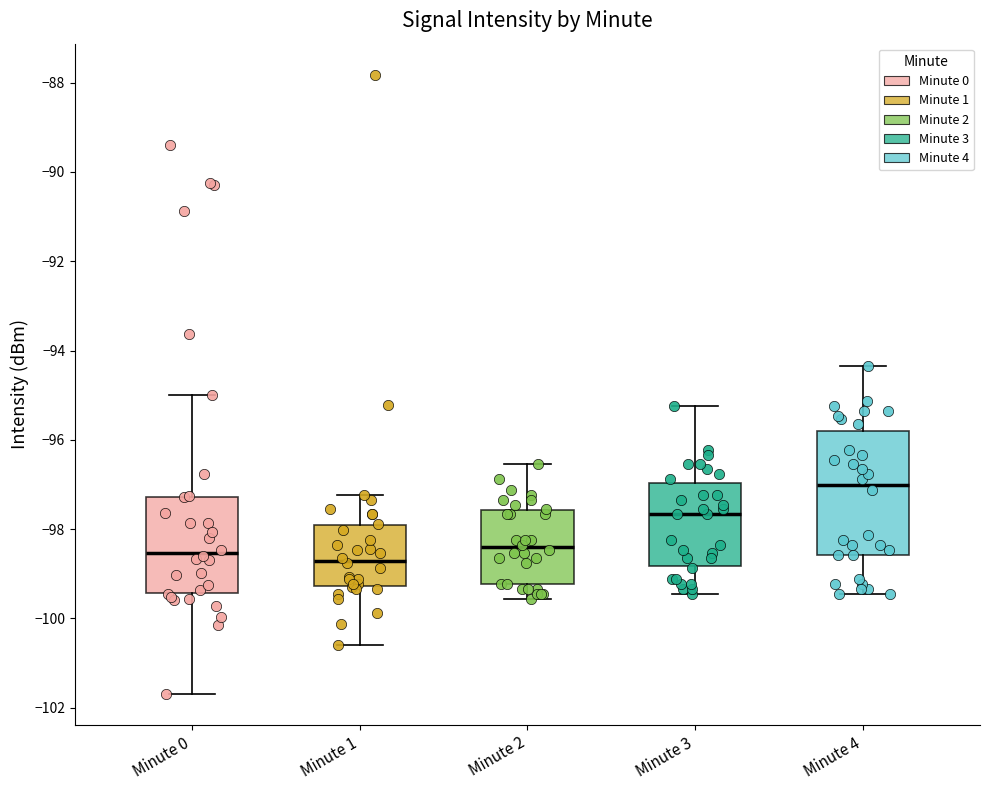

Which box's median line is the highest?

Minute 4